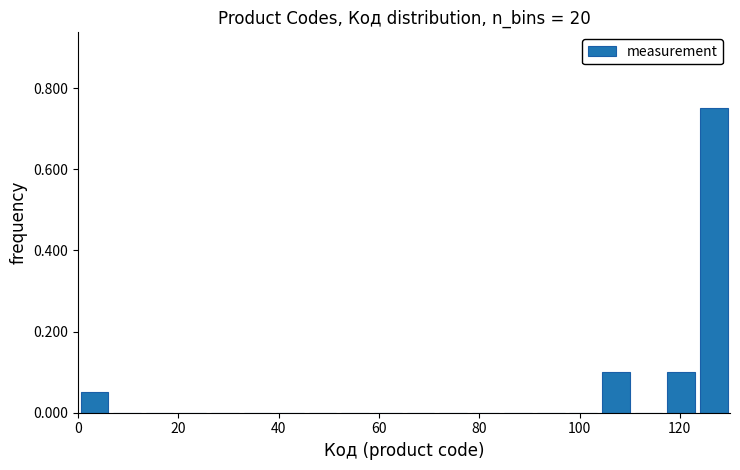

Read against the x-axis, roughly where is the centre of the tallest bar?

126